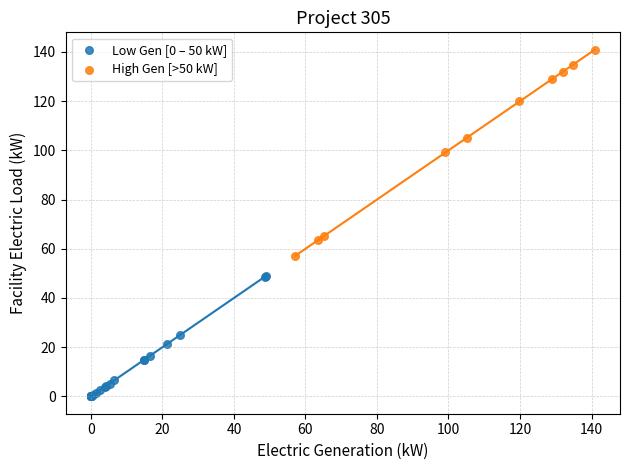

Which series has the largest Y range (max minus min)?

High Gen [>50 kW]